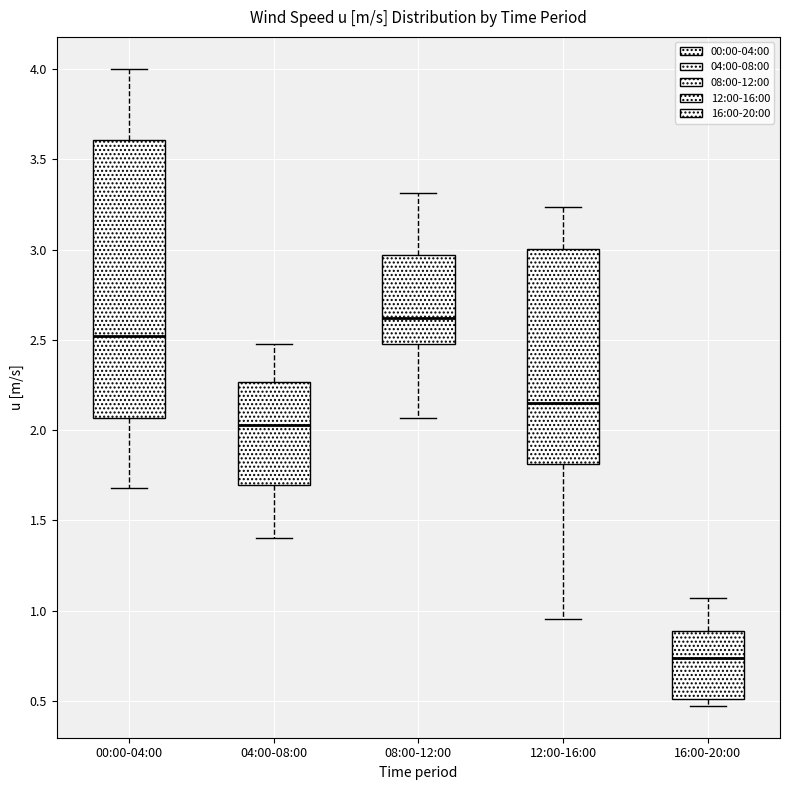

Reading left to right, read every box against the y-axis: the position of its median line, the range the box covers, and the ends of its whiskers. The values are not printed on the chart, so give them approximately, as read against the axis.

00:00-04:00: median 2.50, box 2.05 to 3.60, whiskers 1.70 to 4.00
04:00-08:00: median 2.05, box 1.70 to 2.25, whiskers 1.40 to 2.50
08:00-12:00: median 2.60, box 2.50 to 2.95, whiskers 2.05 to 3.30
12:00-16:00: median 2.15, box 1.80 to 3.00, whiskers 0.95 to 3.25
16:00-20:00: median 0.75, box 0.50 to 0.90, whiskers 0.45 to 1.05